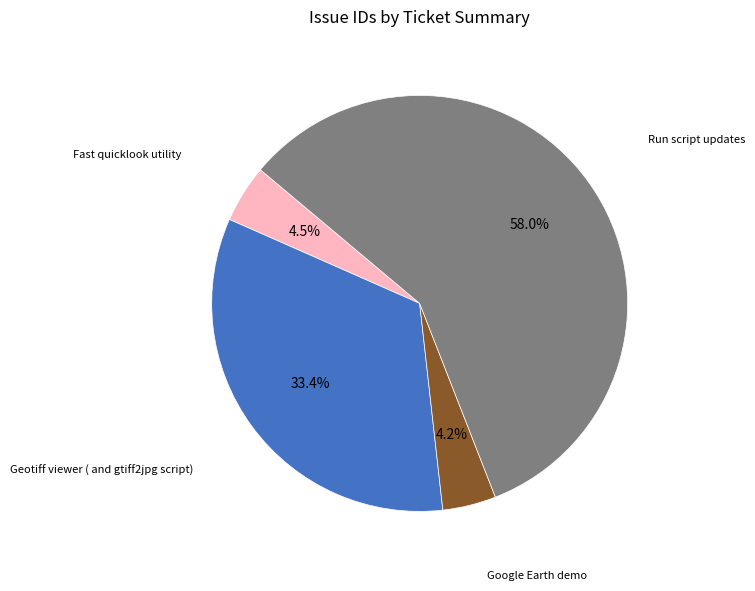

What percentage is NOT represented by Geotiff viewer ( and gtiff2jpg script)?

66.6%